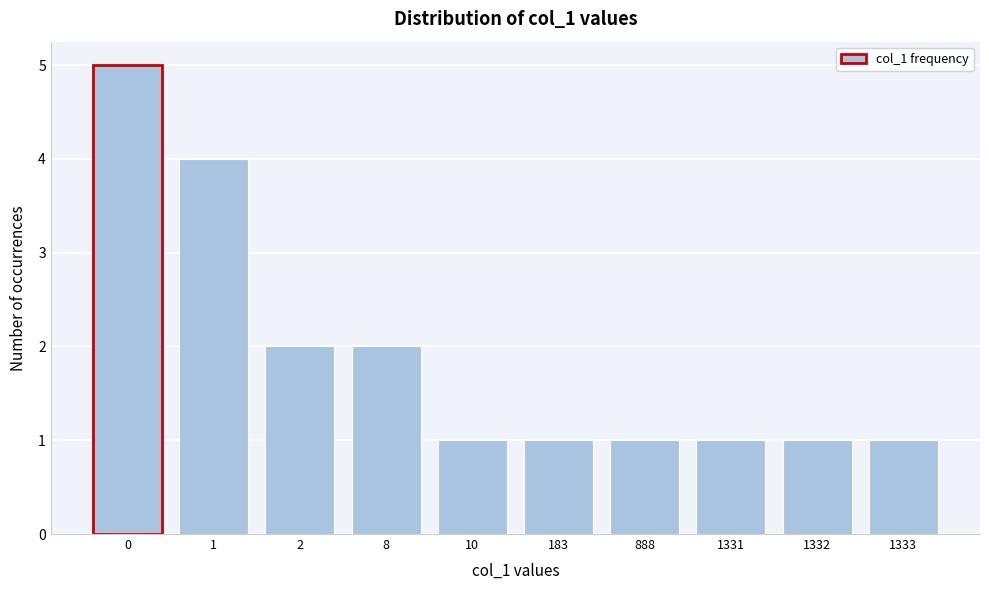

Reading left to right, extract all data points from this chart.

0=5	1=4	2=2	8=2	10=1	183=1	888=1	1331=1	1332=1	1333=1